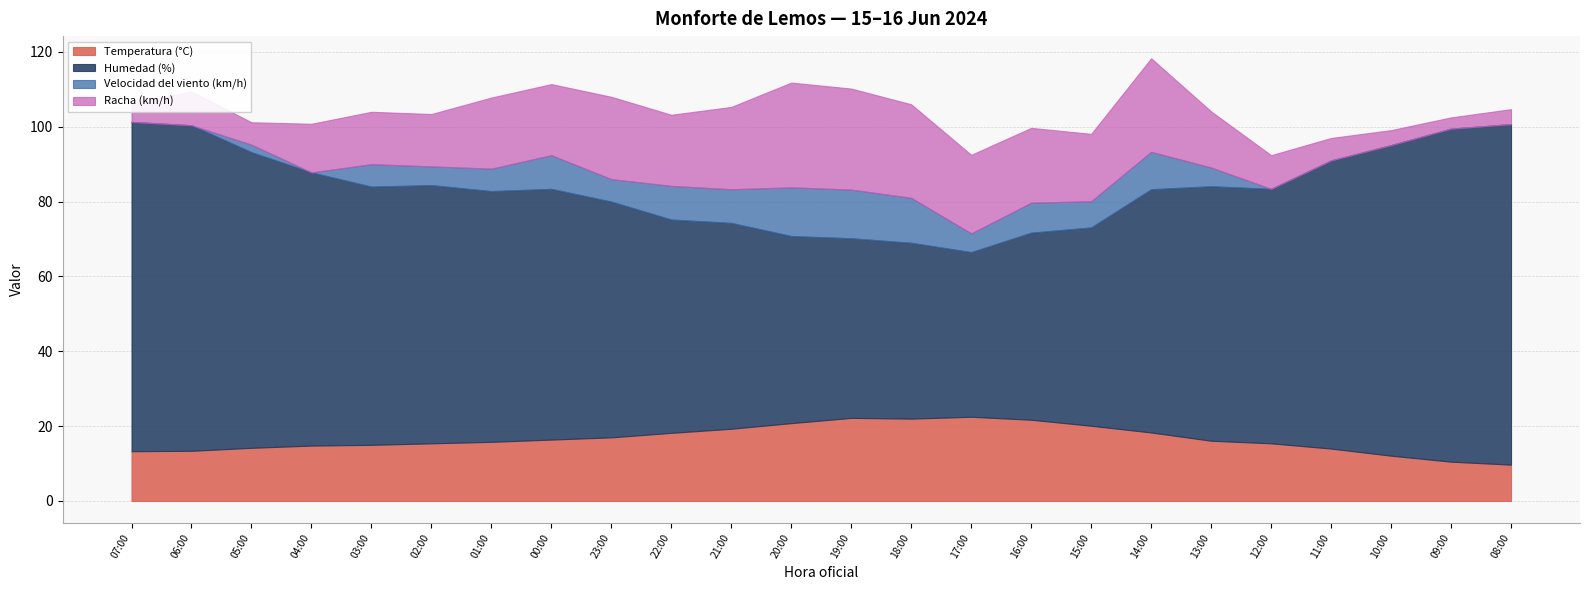

Reading right to left, what are all the values shown in this chart?

Temperatura (°C): 08:00=9.7	09:00=10.5	10:00=12.1	11:00=14.0	12:00=15.4	13:00=16.1	14:00=18.3	15:00=20.1	16:00=21.7	17:00=22.5	18:00=22.0	19:00=22.2	20:00=20.8	21:00=19.3	22:00=18.2	23:00=17.0	00:00=16.4	01:00=15.8	02:00=15.4	03:00=15.0	04:00=14.8	05:00=14.2	06:00=13.4	07:00=13.3
Humedad (%): 08:00=91.0	09:00=89.0	10:00=83.0	11:00=77.0	12:00=68.0	13:00=68.0	14:00=65.0	15:00=53.0	16:00=50.0	17:00=44.0	18:00=47.0	19:00=48.0	20:00=50.0	21:00=55.0	22:00=57.0	23:00=63.0	00:00=67.0	01:00=67.0	02:00=69.0	03:00=69.0	04:00=73.0	05:00=79.0	06:00=87.0	07:00=88.0
Velocidad del viento (km/h): 08:00=0.0	09:00=0.0	10:00=0.0	11:00=0.0	12:00=0.0	13:00=5.0	14:00=10.0	15:00=7.0	16:00=8.0	17:00=5.0	18:00=12.0	19:00=13.0	20:00=13.0	21:00=9.0	22:00=9.0	23:00=6.0	00:00=9.0	01:00=6.0	02:00=5.0	03:00=6.0	04:00=0.0	05:00=2.0	06:00=0.0	07:00=0.0
Racha (km/h): 08:00=4.0	09:00=3.0	10:00=4.0	11:00=6.0	12:00=9.0	13:00=15.0	14:00=25.0	15:00=18.0	16:00=20.0	17:00=21.0	18:00=25.0	19:00=27.0	20:00=28.0	21:00=22.0	22:00=19.0	23:00=22.0	00:00=19.0	01:00=19.0	02:00=14.0	03:00=14.0	04:00=13.0	05:00=6.0	06:00=9.0	07:00=5.0